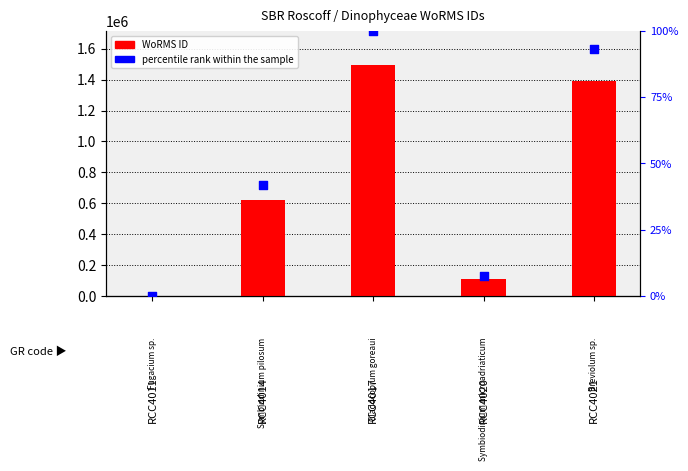

At which category is the sum across all series the highest?

RCC4017